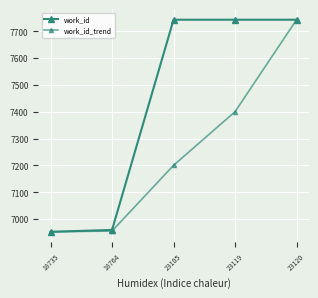

What is the minimum value for work_id_trend?

6952